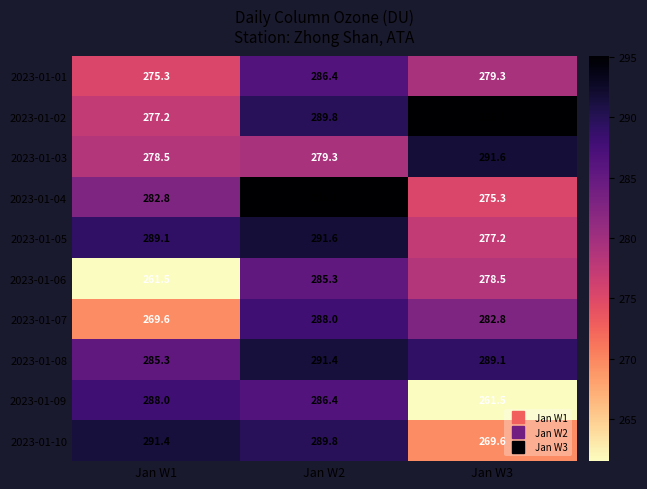

How many values in the 2023-01-08 series exceed 289?

2